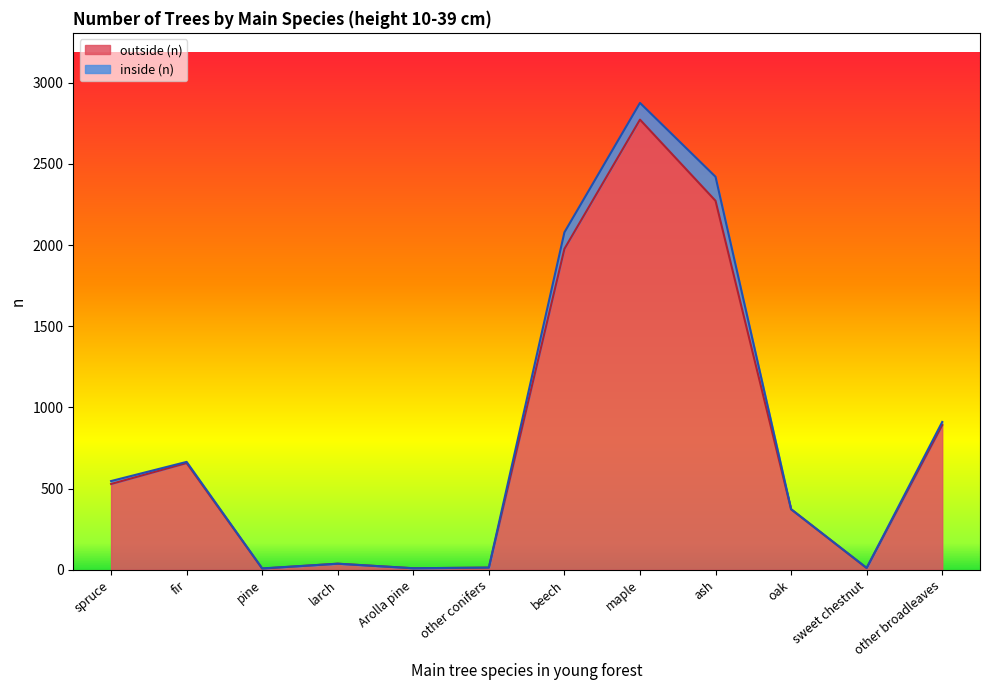

Which has a higher value, fir or other conifers?

fir